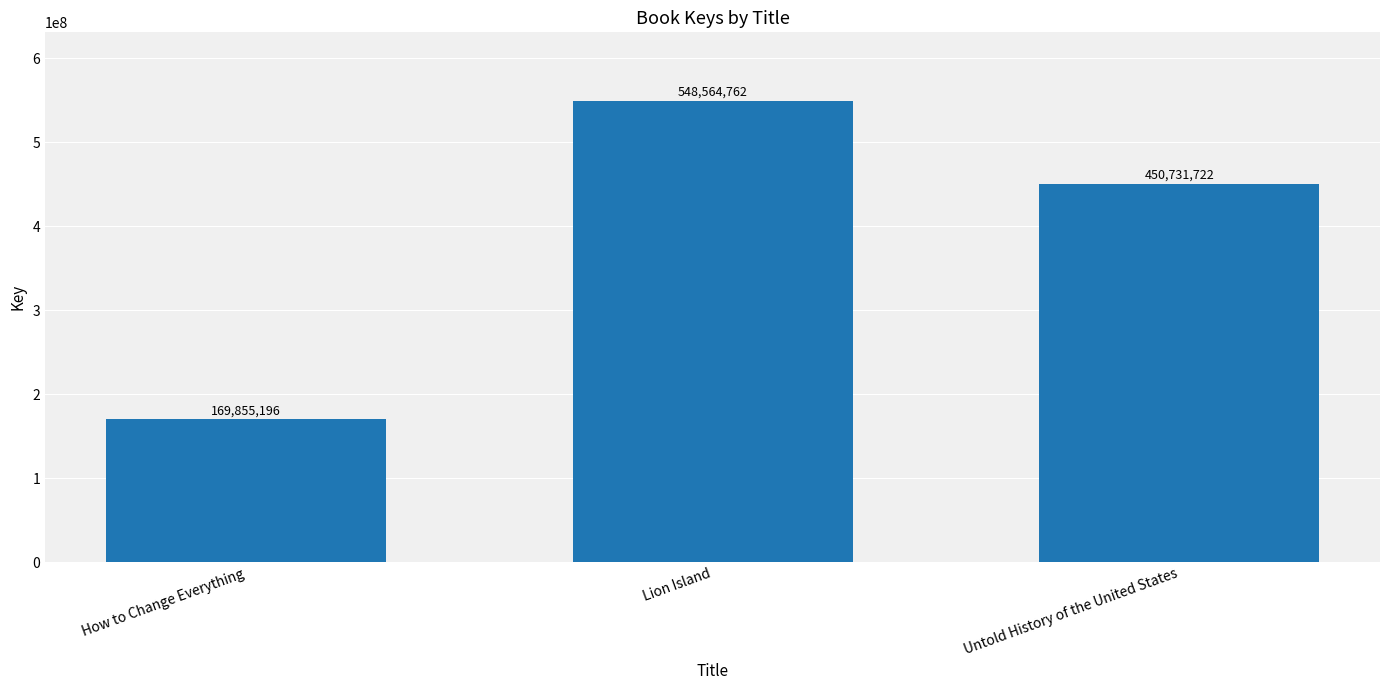

Is it true that the value at Lion Island is 769850096?

False